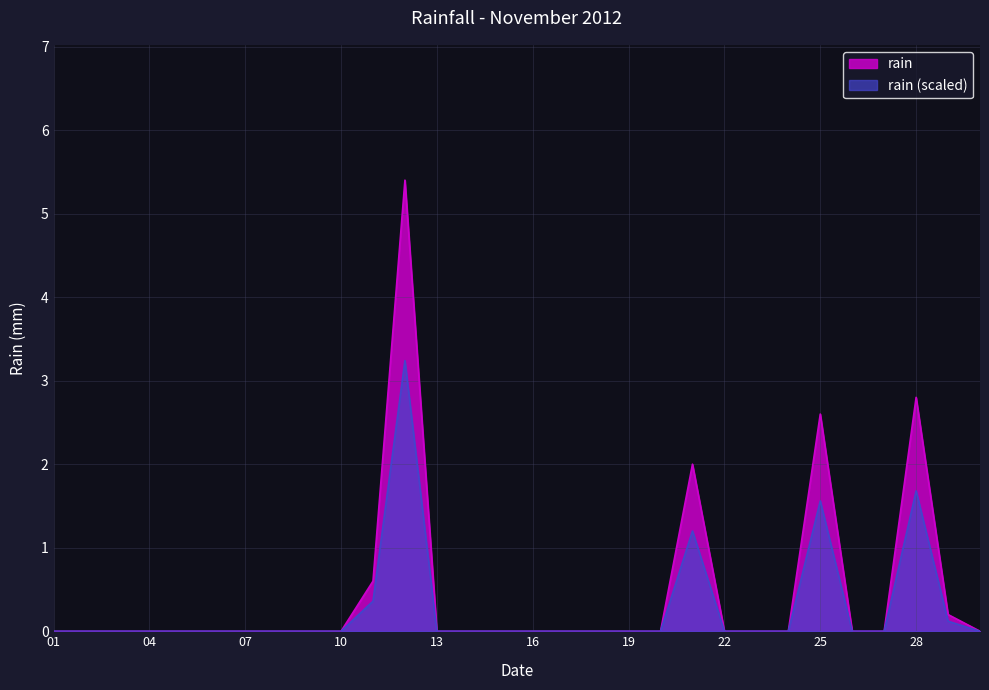

How many interior local peaks (higher than both neighbors) does the data have?

4